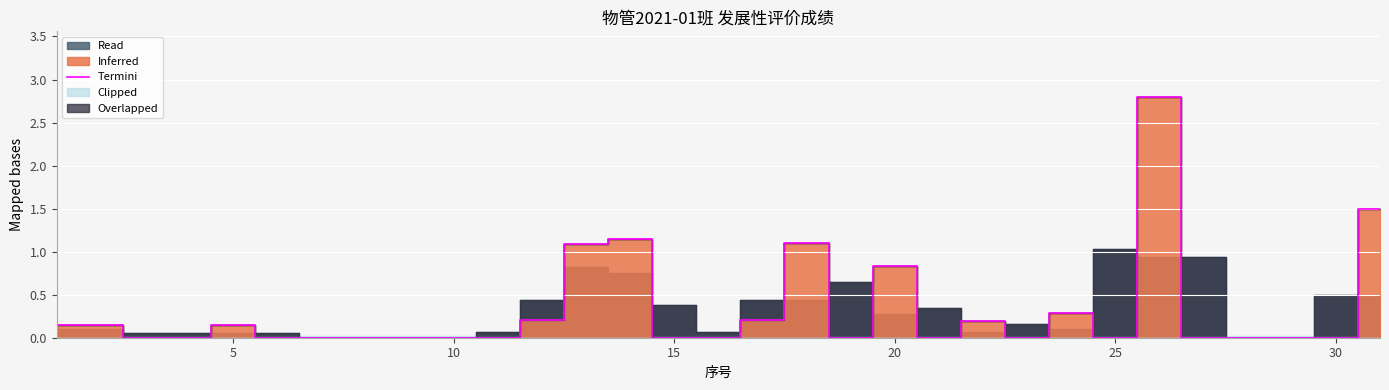

The Termini series shows 0.0 at 15. True or false?

True